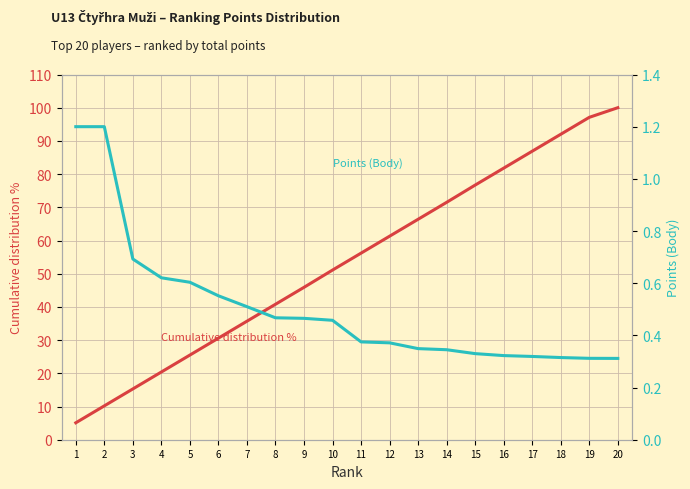

Rank the series by their average value, from lowest to highest.

Points (Body) normalised, Cumulative distribution %